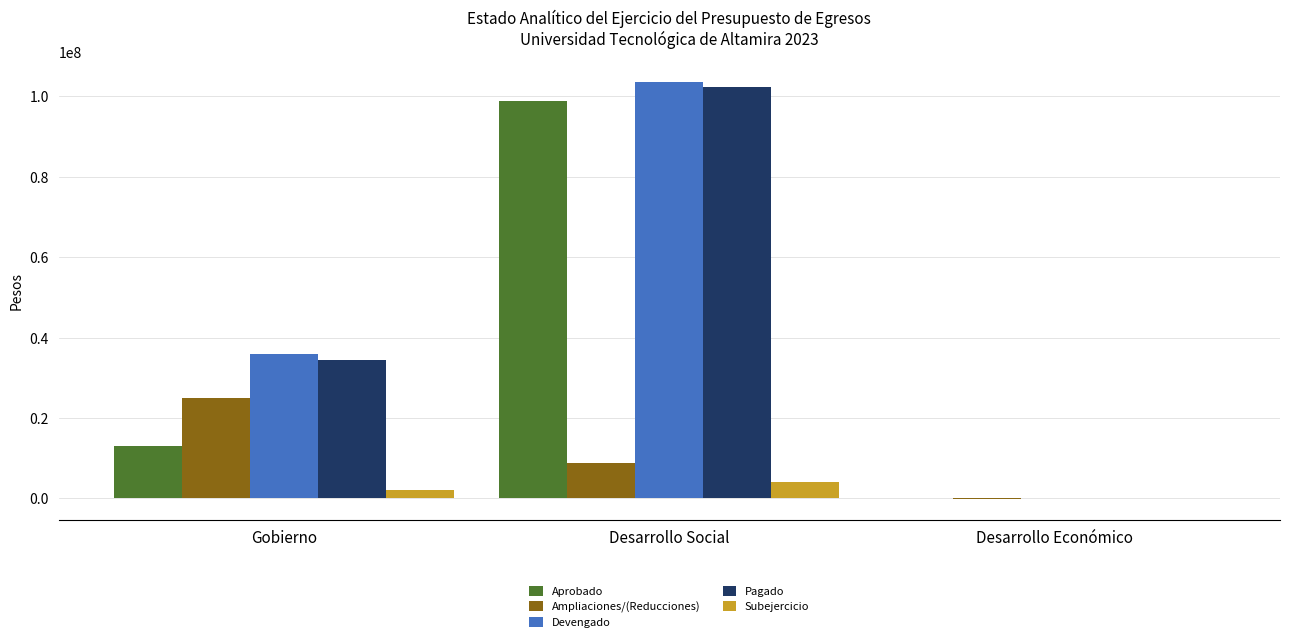

What is the average value of the Subejercicio series?

2116928